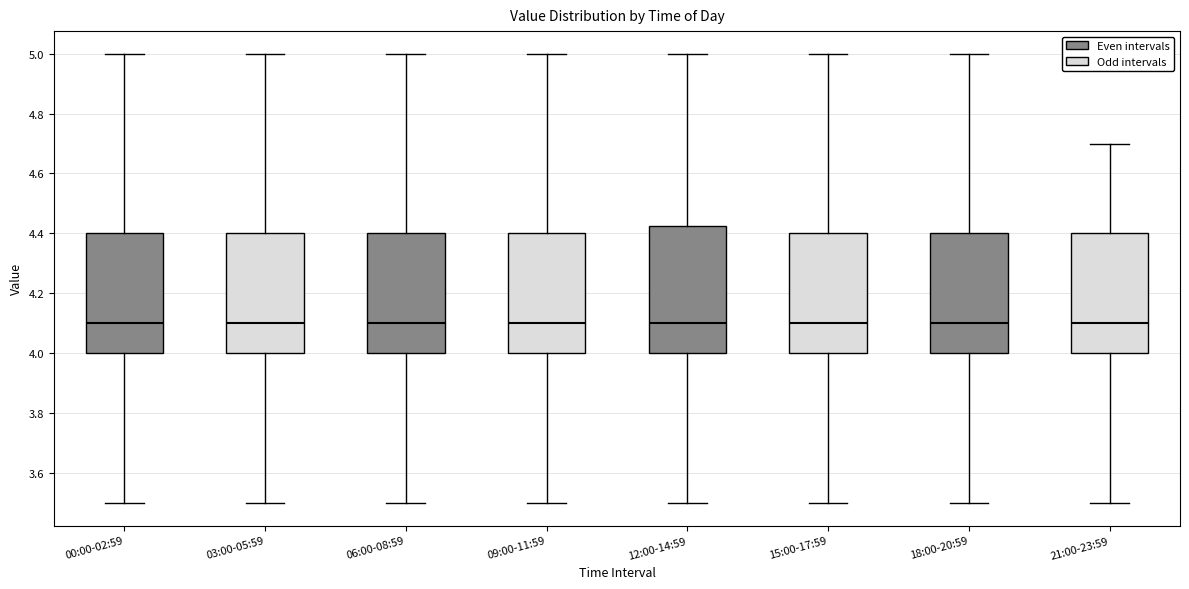

Reading left to right, transcribe this box plot: for each box, give where its median line is, the range the box spans, and where its two whiskers end, as read against the y-axis. The values are not printed on the chart, so give them approximately, as read against the axis.

00:00-02:59: median 4.10, box 4.00 to 4.40, whiskers 3.50 to 5.00
03:00-05:59: median 4.10, box 4.00 to 4.40, whiskers 3.50 to 5.00
06:00-08:59: median 4.10, box 4.00 to 4.40, whiskers 3.50 to 5.00
09:00-11:59: median 4.10, box 4.00 to 4.40, whiskers 3.50 to 5.00
12:00-14:59: median 4.10, box 4.00 to 4.42, whiskers 3.50 to 5.00
15:00-17:59: median 4.10, box 4.00 to 4.40, whiskers 3.50 to 5.00
18:00-20:59: median 4.10, box 4.00 to 4.40, whiskers 3.50 to 5.00
21:00-23:59: median 4.10, box 4.00 to 4.40, whiskers 3.50 to 4.70